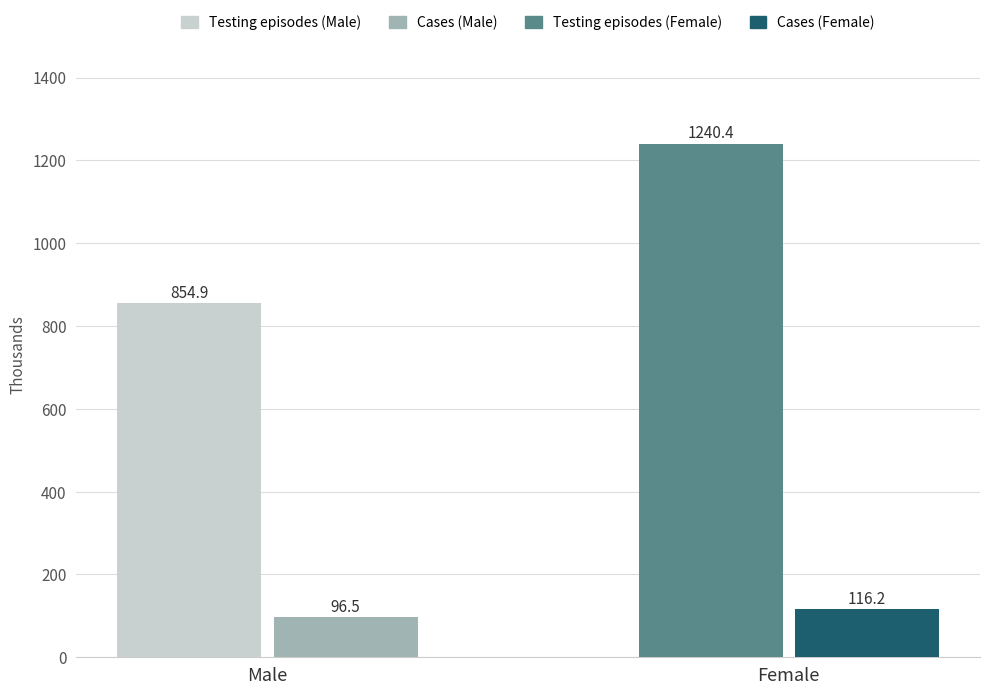

Reading right to left, extract all data points from this chart.

Testing episodes: Female=1240.4	Male=854.9
Cases: Female=116.2	Male=96.5